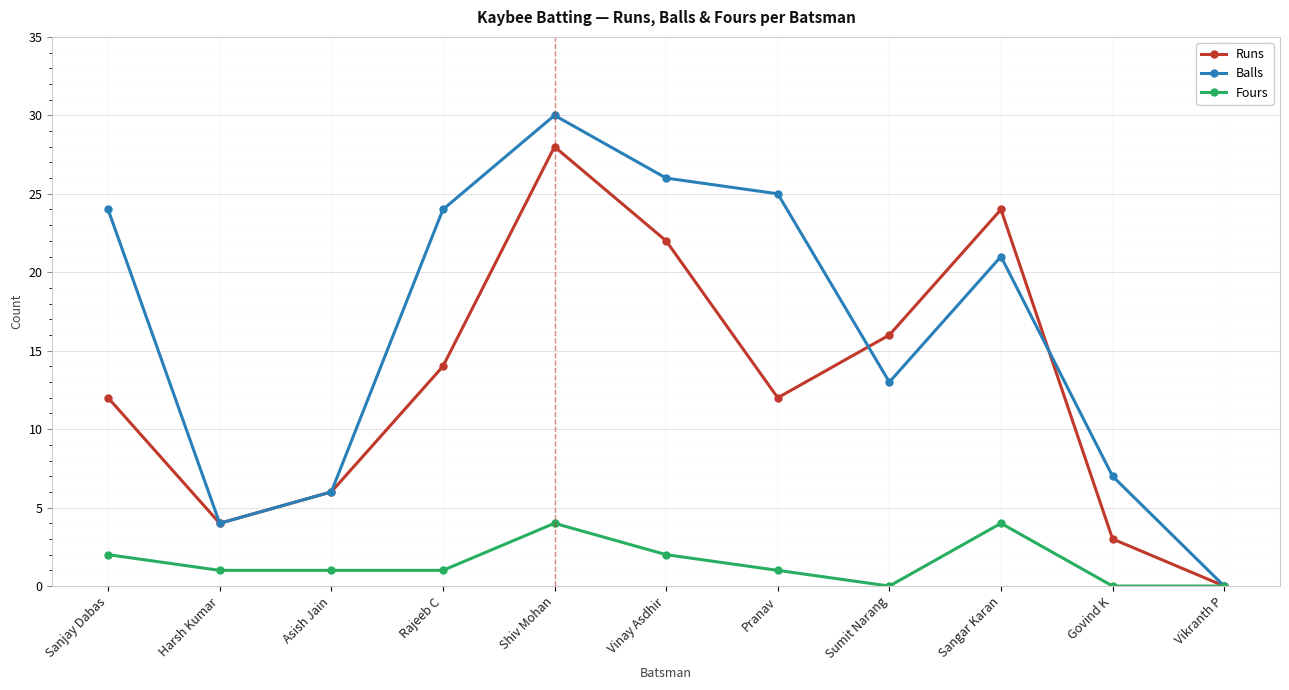

Rank the series by their average value, from highest to lowest.

Balls, Runs, Fours